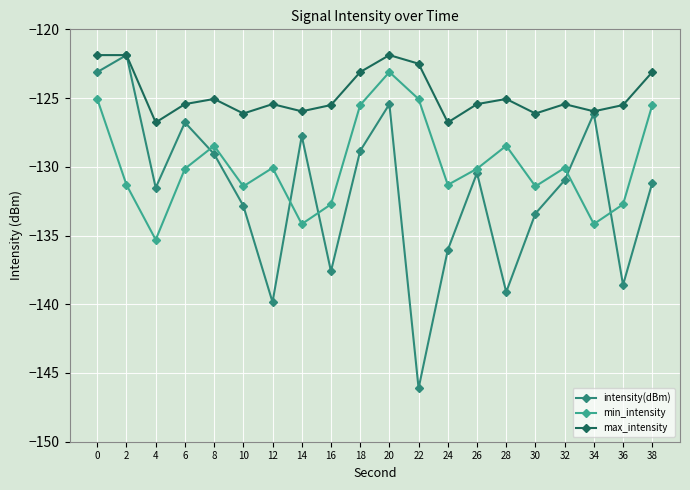

Is it true that min_intensity equals -132.7 at 36?

True